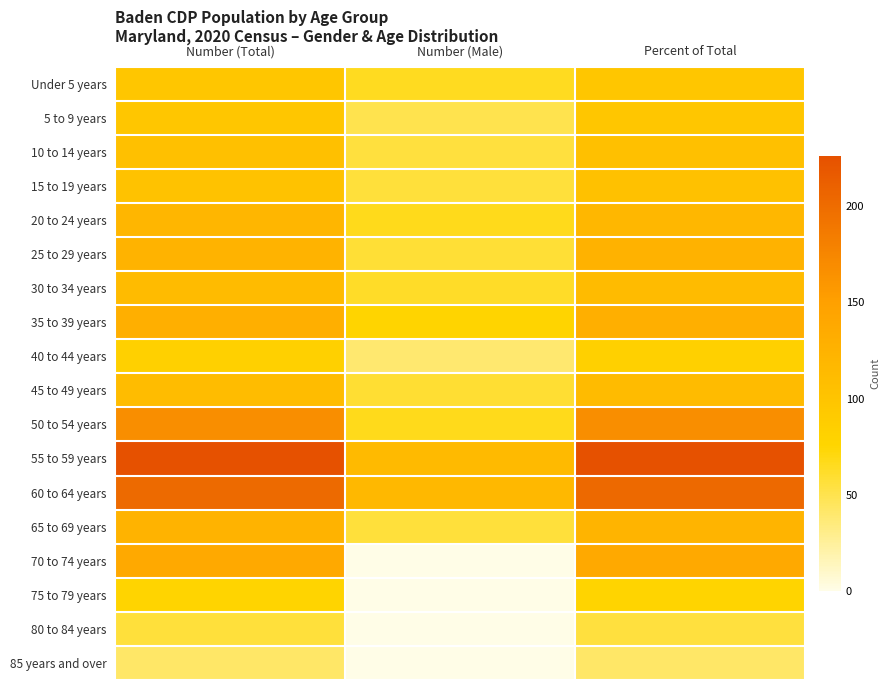

Rank the series at Percent of Total from highest to lowest value.

55 to 59 years, 60 to 64 years, 50 to 54 years, 70 to 74 years, 35 to 39 years, 25 to 29 years, 65 to 69 years, 20 to 24 years, 30 to 34 years, 45 to 49 years, 10 to 14 years, 15 to 19 years, Under 5 years, 5 to 9 years, 40 to 44 years, 75 to 79 years, 80 to 84 years, 85 years and over